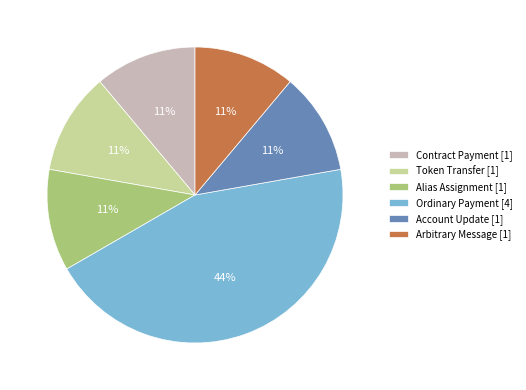

Do Ordinary Payment and Token Transfer together represent more than half of the pie?

Yes